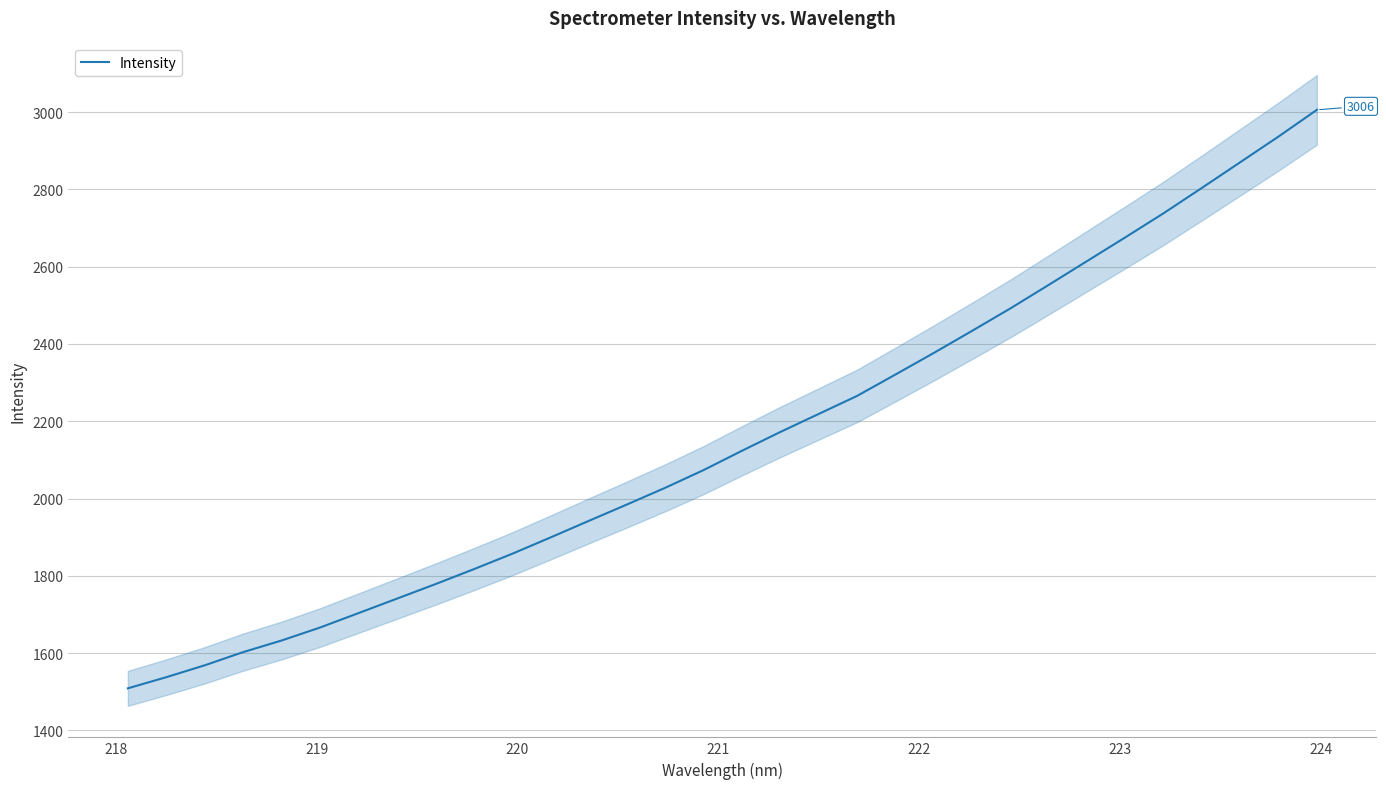

How many data points are above 2123?

16